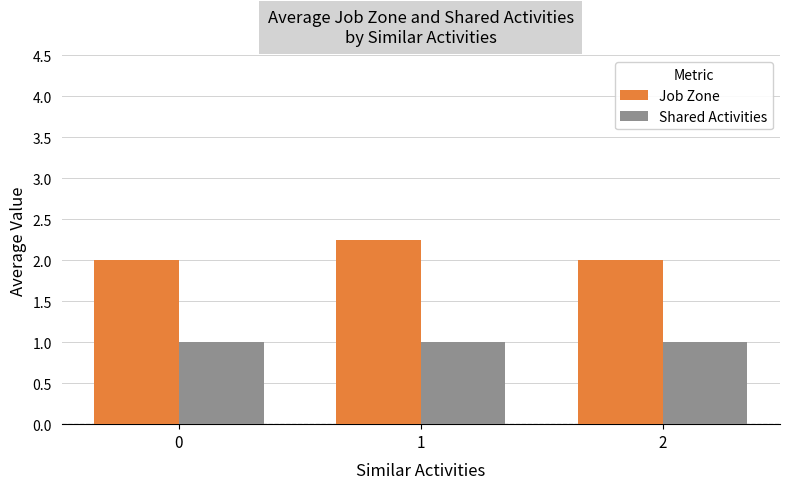

Rank the series at 1 from highest to lowest value.

Job Zone, Shared Activities